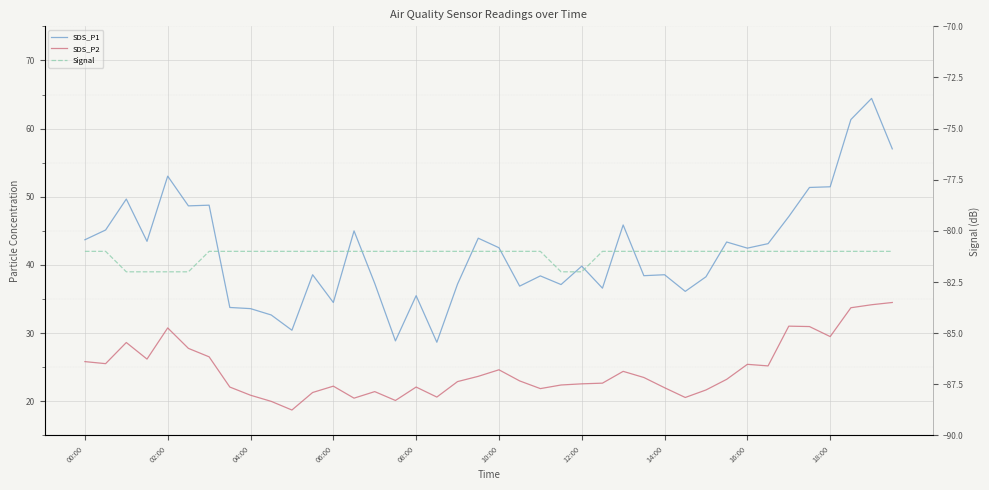

What is the value of the SDS_P1 point at the 28th from the left?

38.4